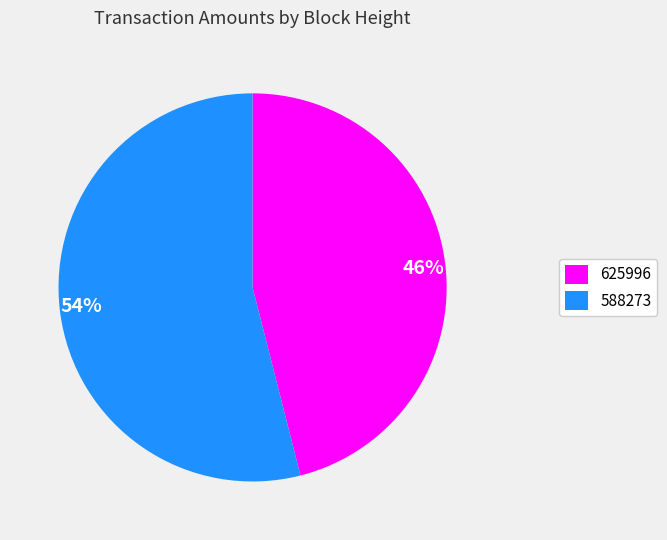

To the nearest percent, what is the difference between the largest and smallest slice percentages?

8%